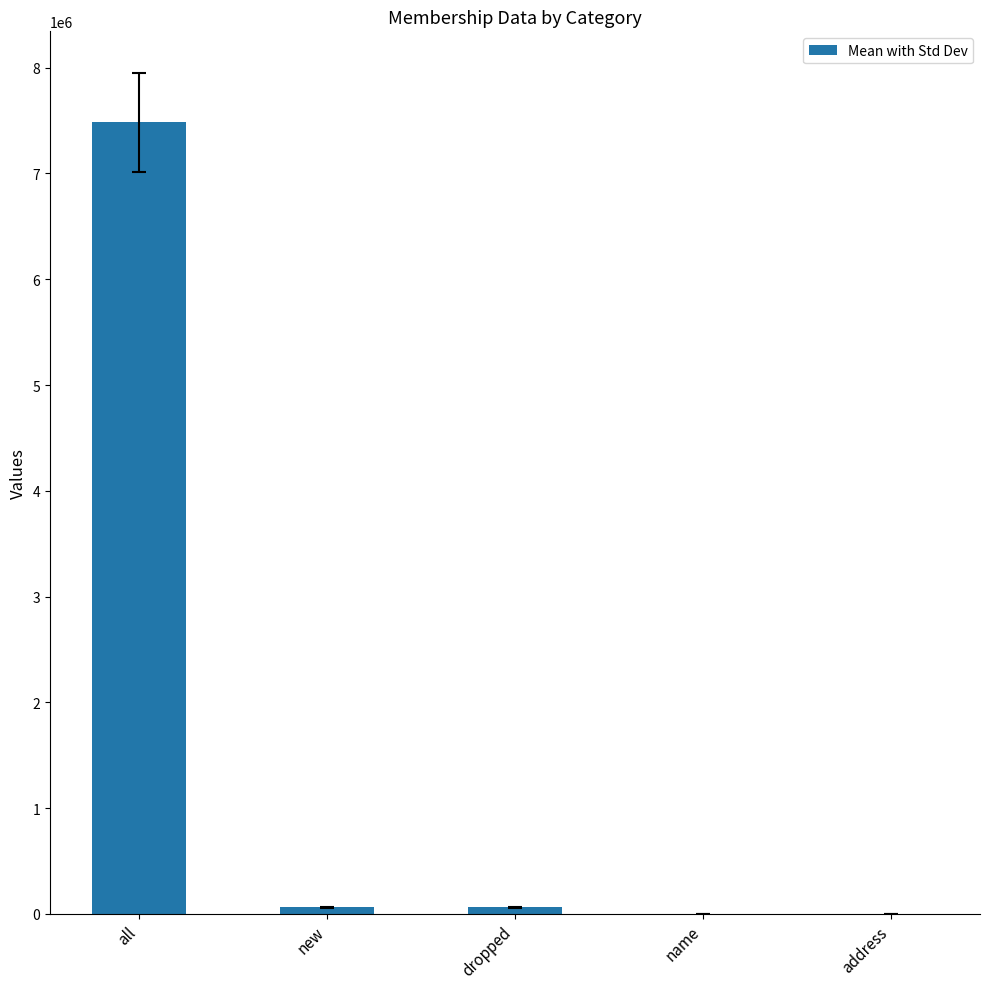

True or false: the data shows 7482416 at all.

True